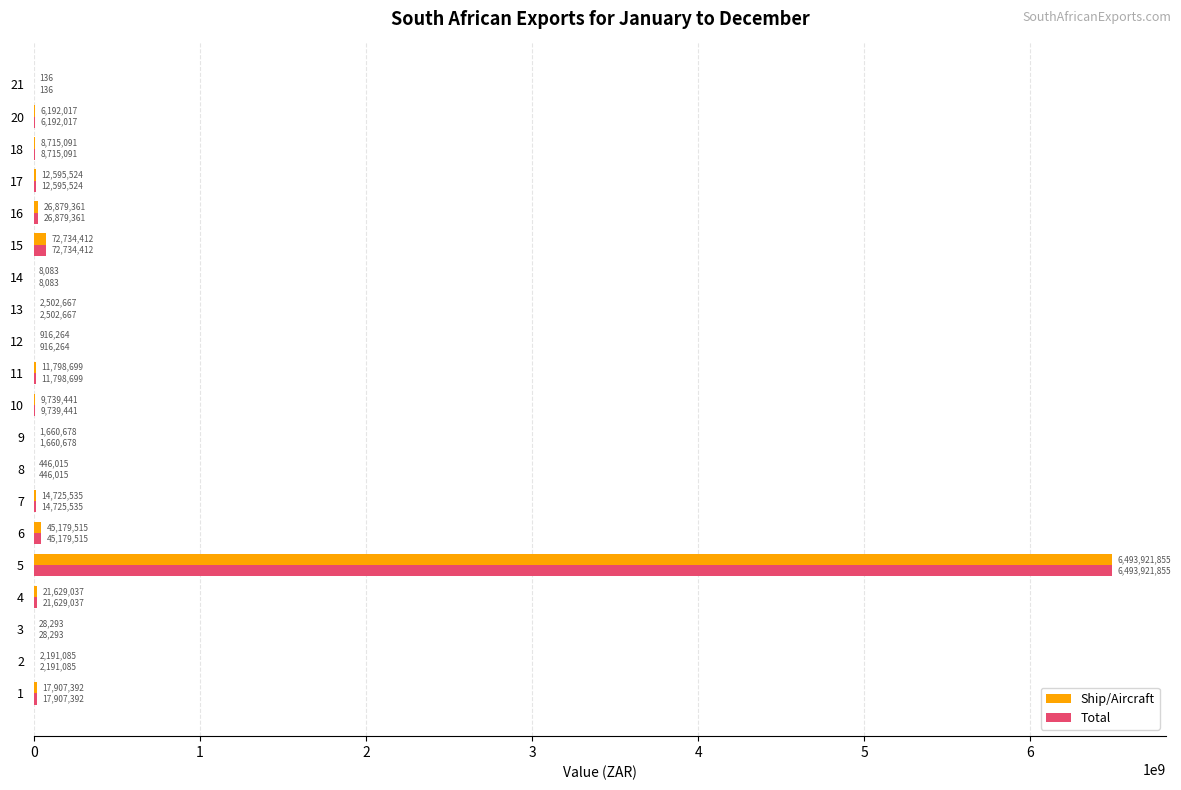

Read the Ship/Aircraft value at 7.

14725535